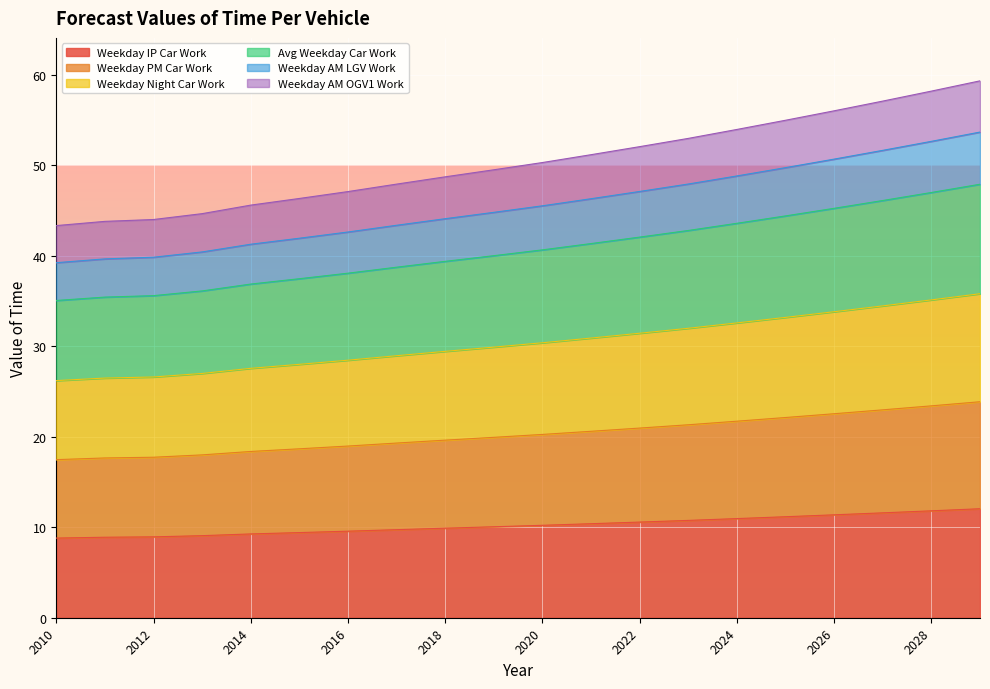

How many series are shown in this chart?

6